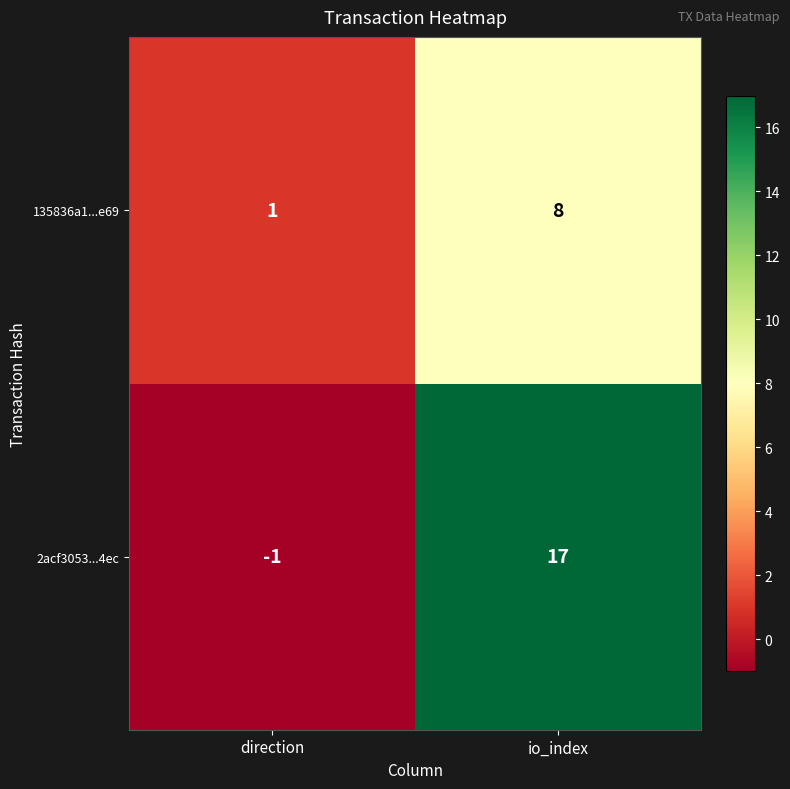

Which series has the largest total across all categories?

2acf3053...4ec